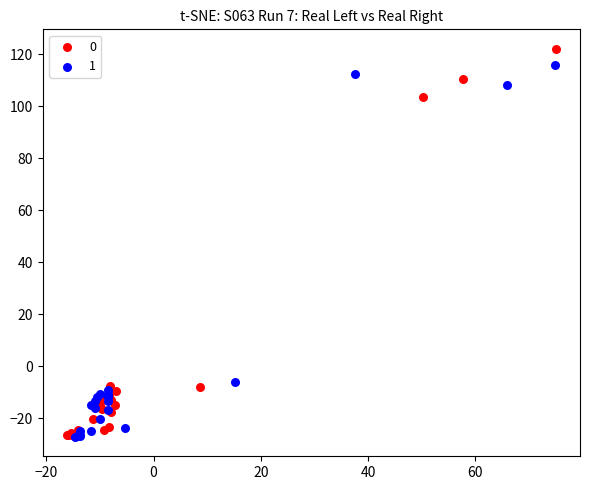

What are all the series names shown in the legend?

0, 1